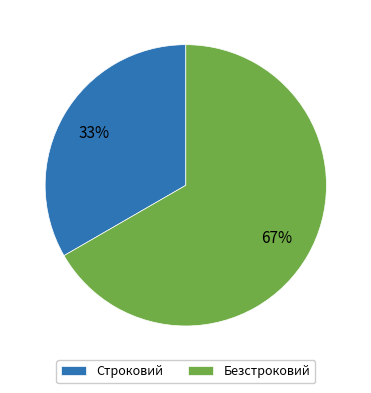

The Безстроковий slice represents 75% of the pie. True or false?

False